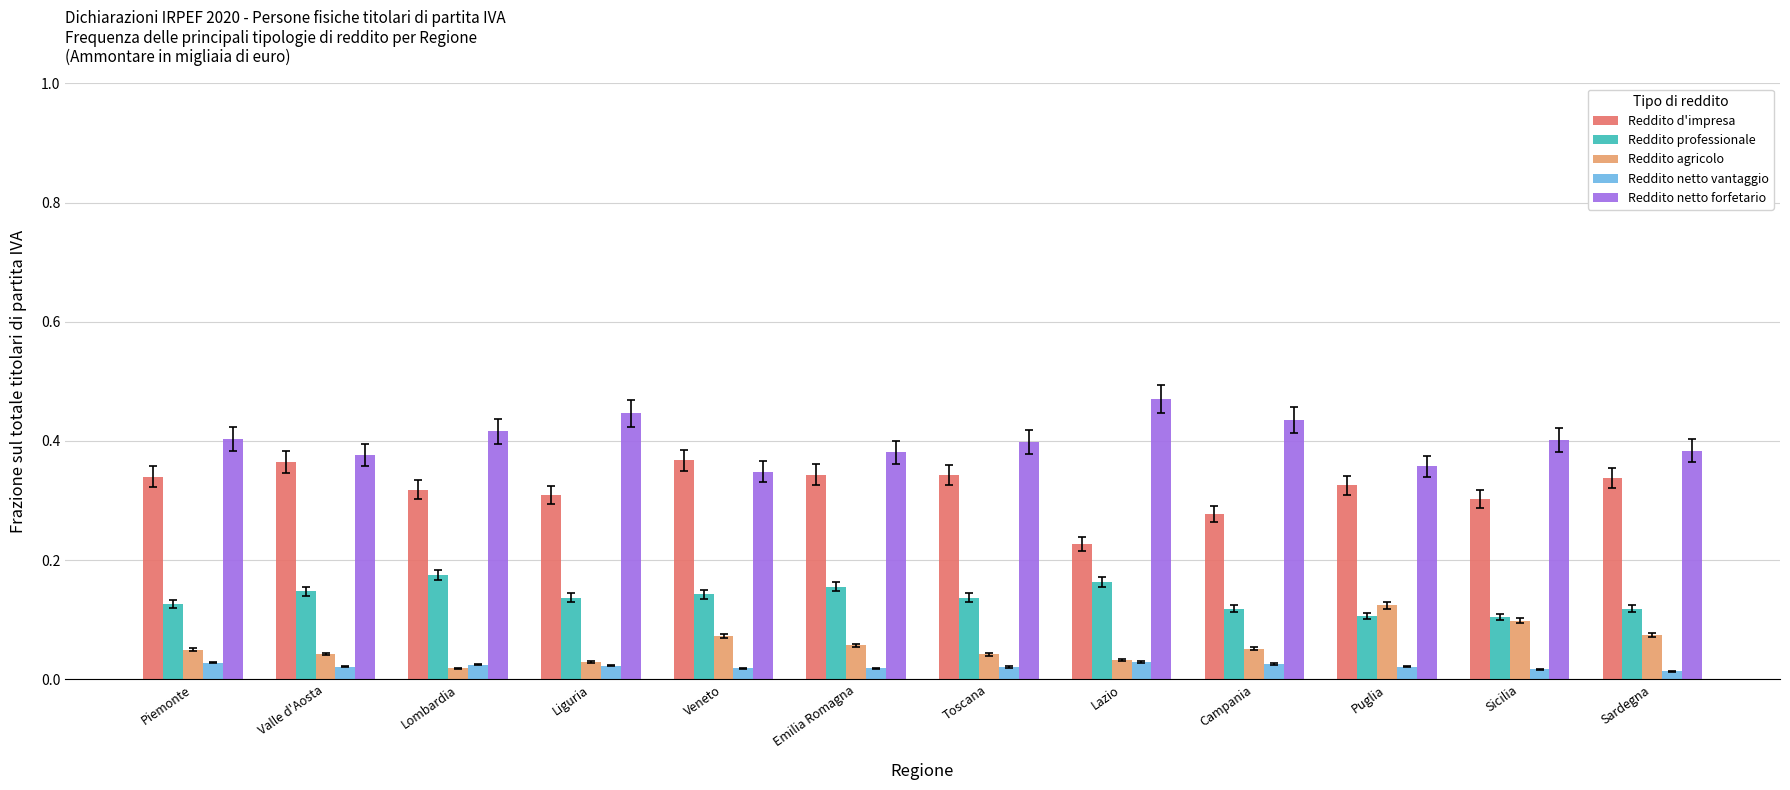

How many Reddito professionale values are between 0 and 1?

12